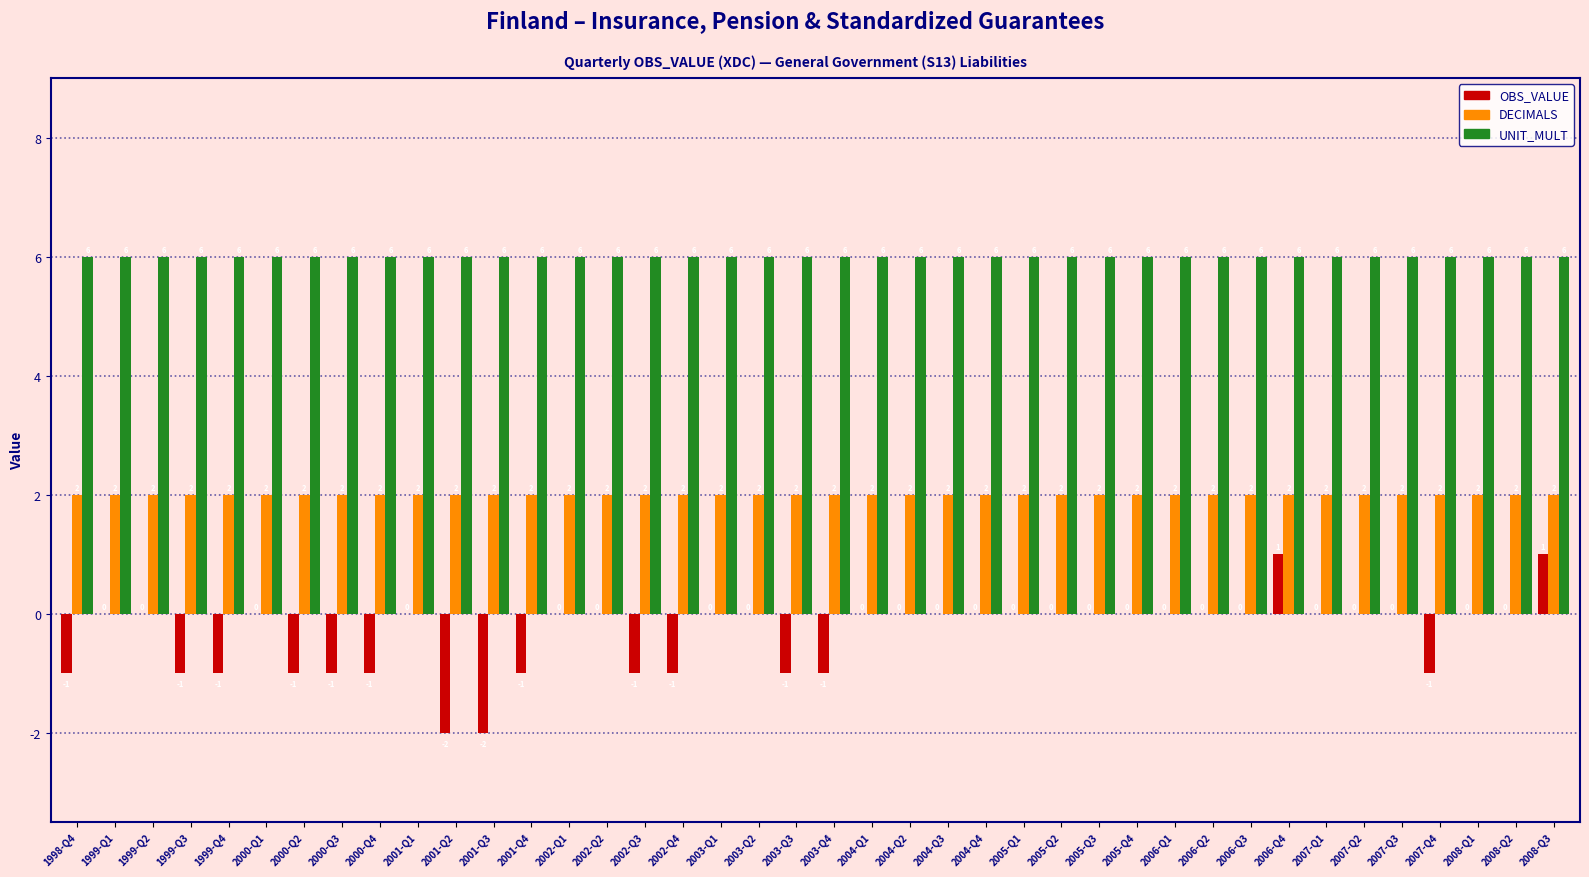

What is the sum of the DECIMALS values at 1999-Q1 and 2002-Q1?

4